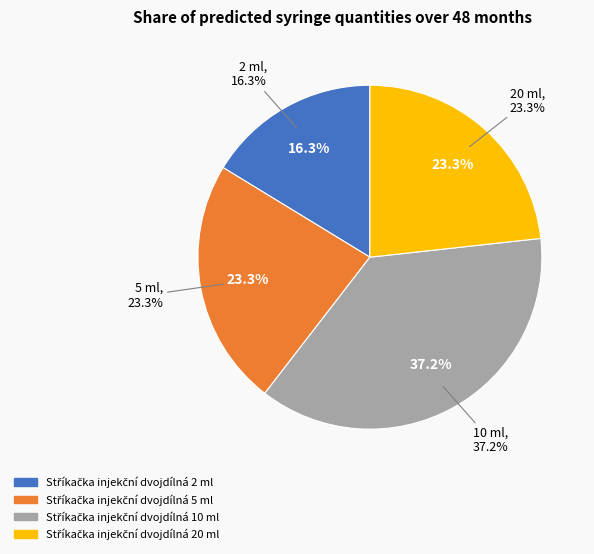

To the nearest percent, what percentage of the pie is Stříkačka injekční dvojdílná 10 ml?

37%